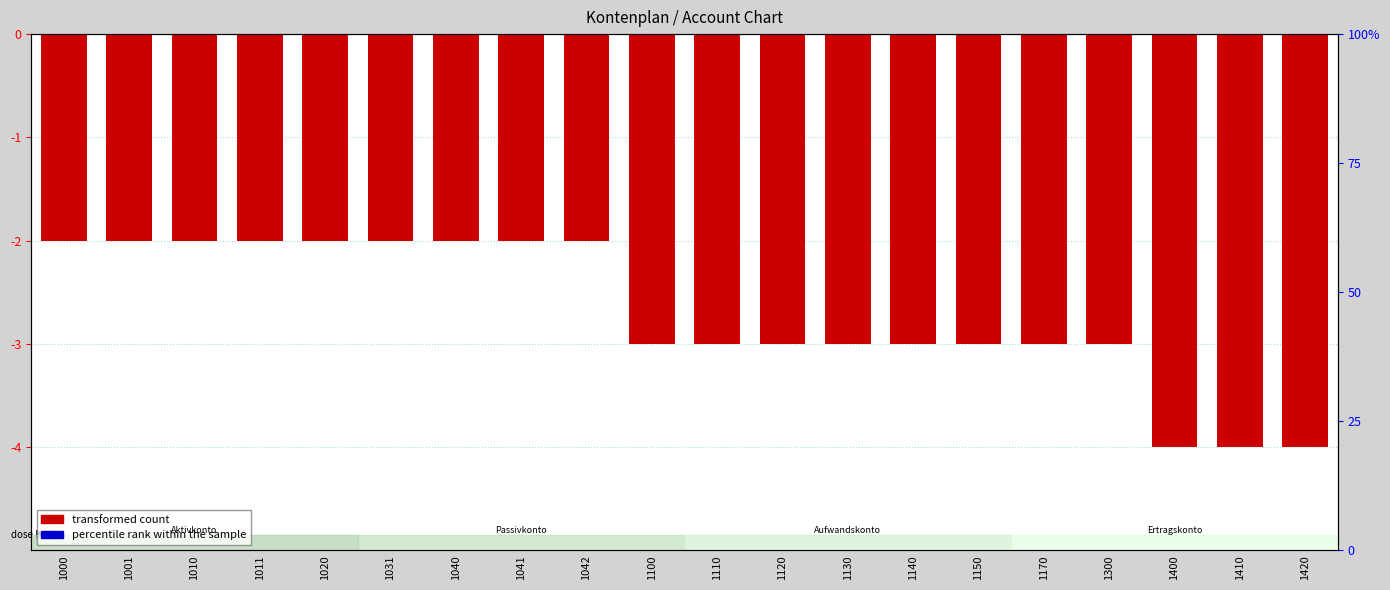

Reading right to left, transcribe all the data shown in this chart.

transformed count: -4	-4	-4	-3	-3	-3	-3	-3	-3	-3	-3	-2	-2	-2	-2	-2	-2	-2	-2	-2
percentile rank within the sample: 0	0	0	0	0	0	0	0	0	0	0	0	0	0	0	0	0	0	0	0